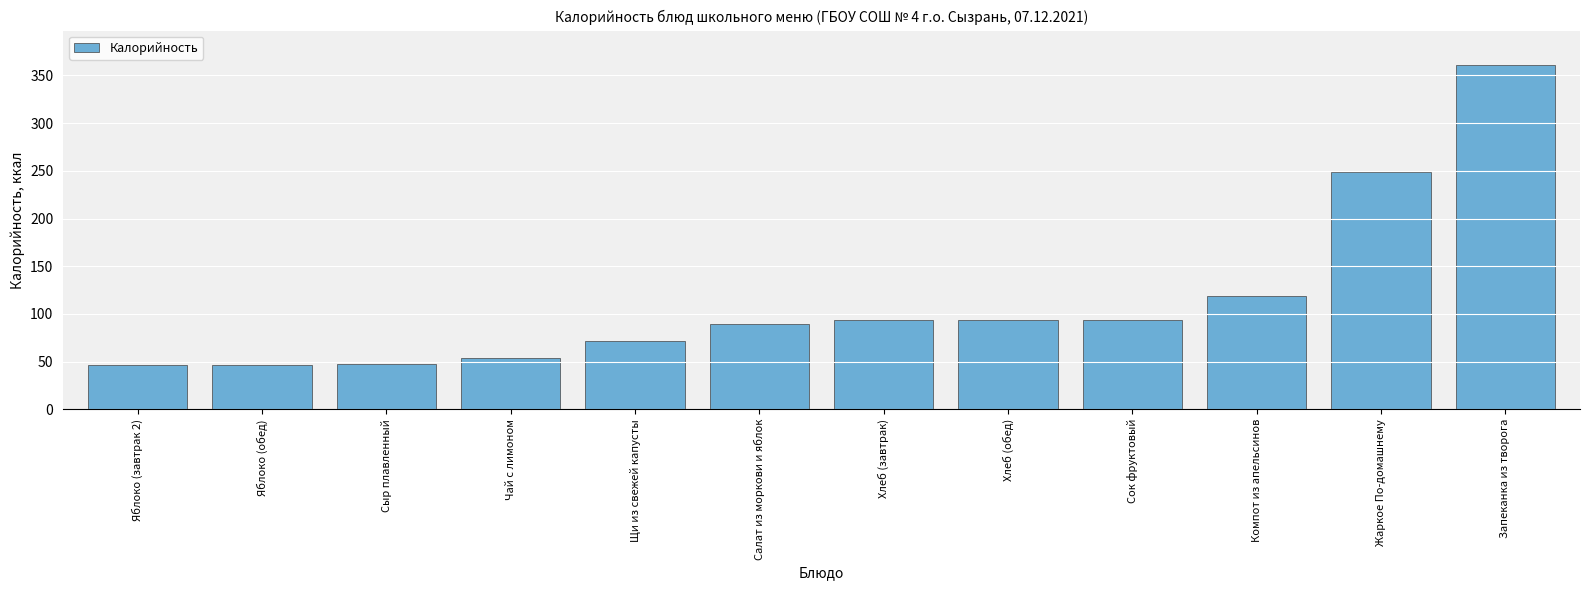

The value at Запеканка из творога is 549.7. True or false?

False